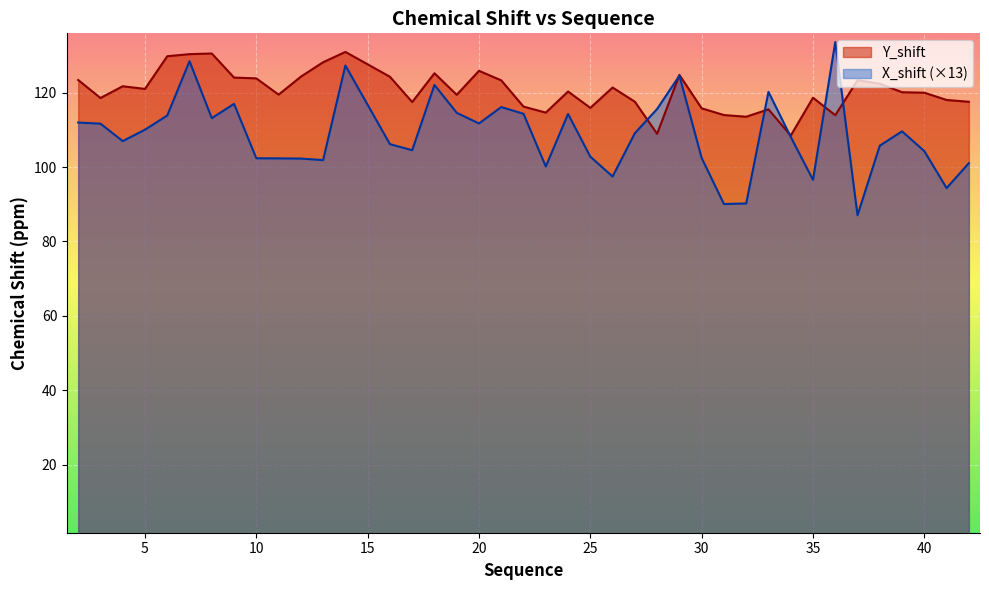

How many intersections are there between Y_shift and X_shift?

6